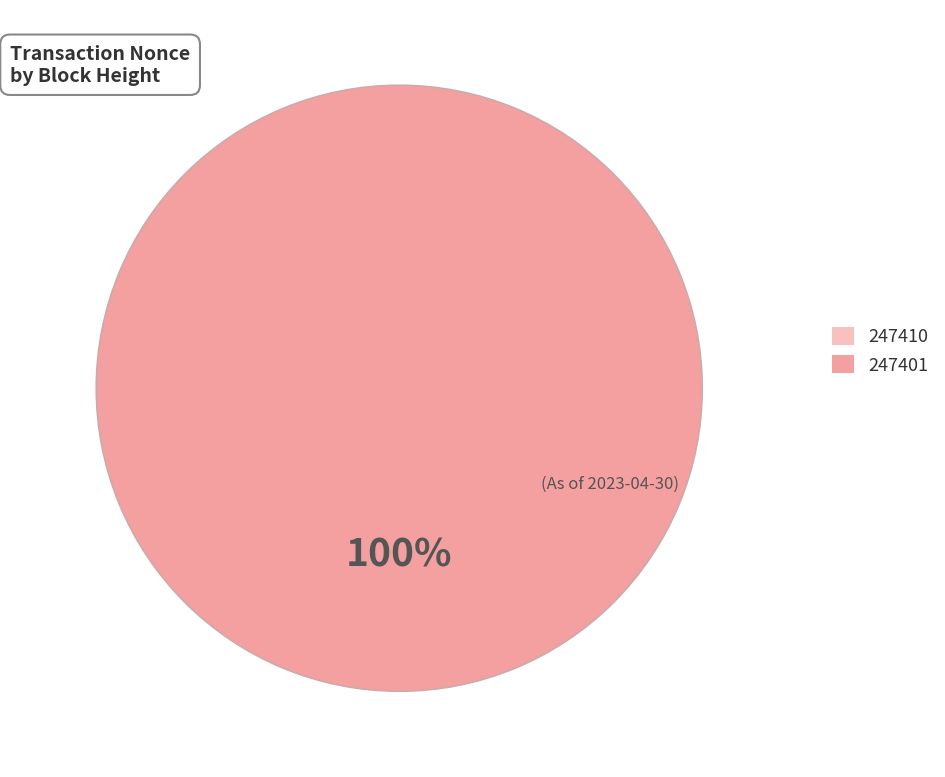

Is it true that 247410 is 10% of the pie?

False